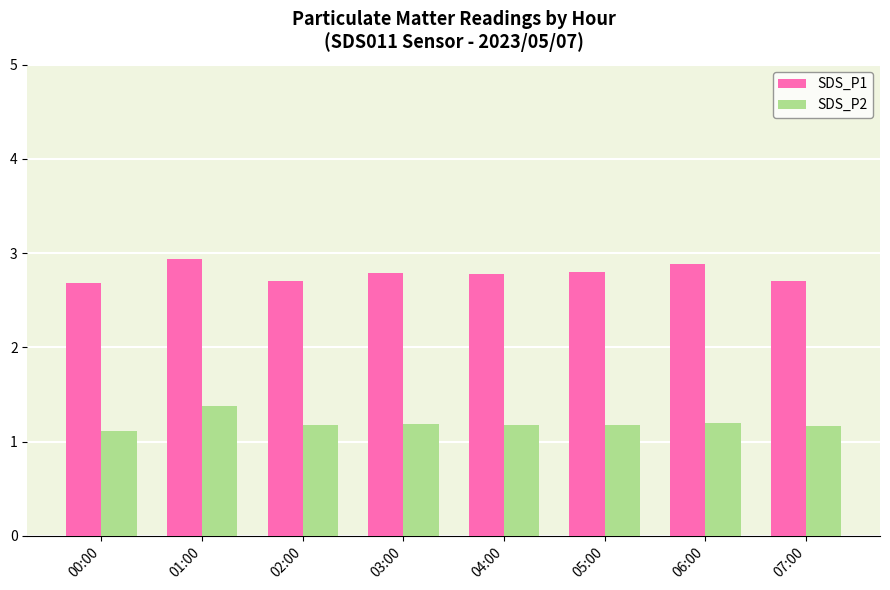

What is the sum of all SDS_P2 values?

9.6